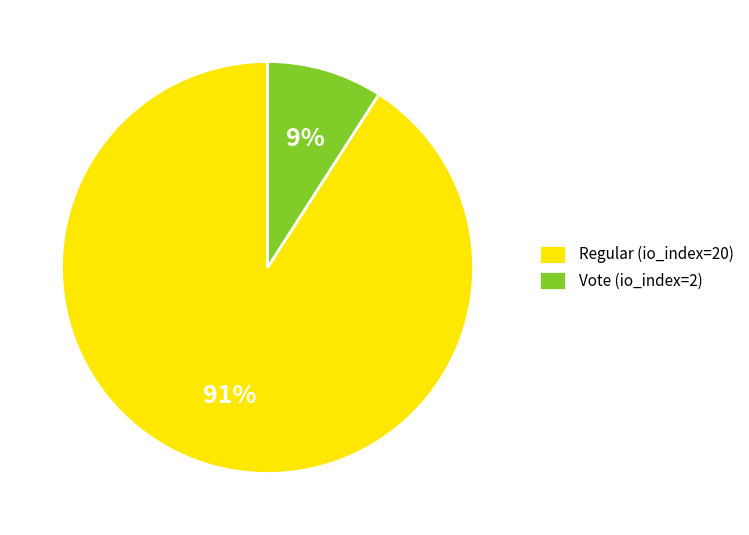

Combined, do Vote (io_index=2) and Regular (io_index=20) account for over 50%?

Yes